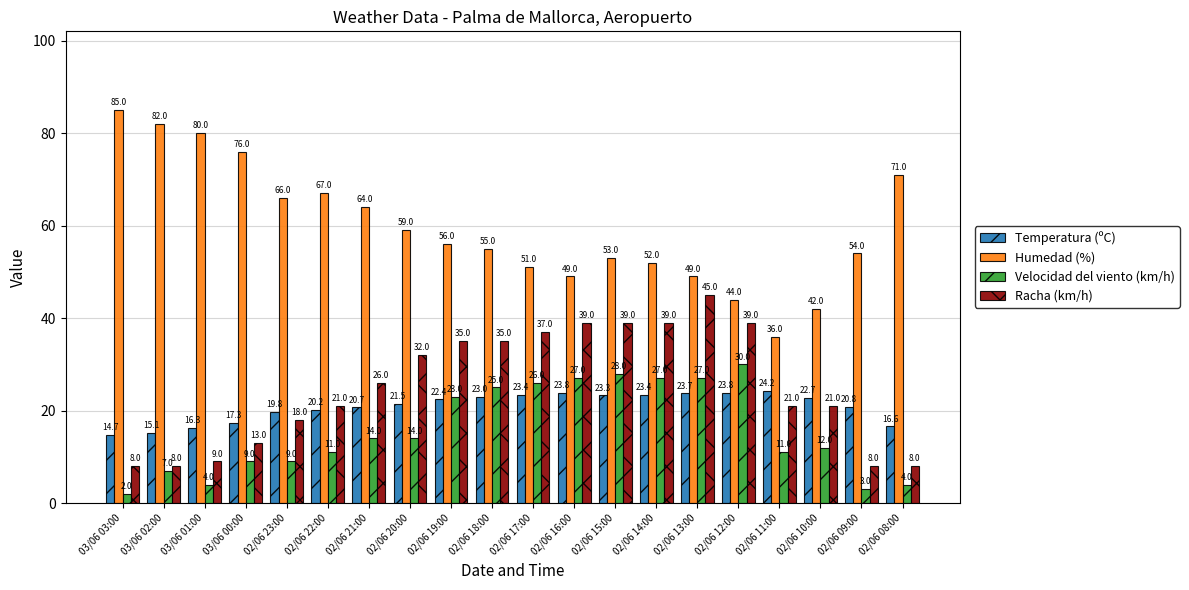

What are all the series names shown in the legend?

Temperatura (ºC), Humedad (%), Velocidad del viento (km/h), Racha (km/h)